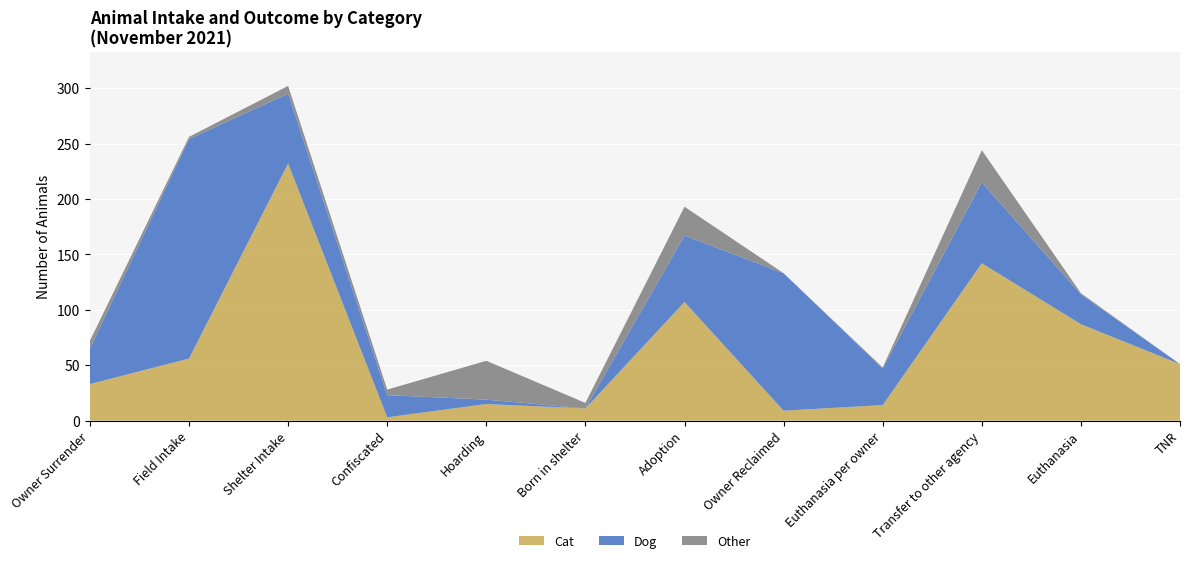

Reading left to right, what are all the values shown in this chart?

Cat: Owner Surrender=33	Field Intake=56	Shelter Intake=232	Confiscated=3	Hoarding=15	Born in shelter=11	Adoption=107	Owner Reclaimed=9	Euthanasia per owner=14	Transfer to other agency=142	Euthanasia=87	TNR=51
Dog: Owner Surrender=32	Field Intake=198	Shelter Intake=63	Confiscated=20	Hoarding=4	Born in shelter=0	Adoption=60	Owner Reclaimed=124	Euthanasia per owner=33	Transfer to other agency=73	Euthanasia=27	TNR=0
Other: Owner Surrender=7	Field Intake=2	Shelter Intake=7	Confiscated=5	Hoarding=35	Born in shelter=5	Adoption=26	Owner Reclaimed=0	Euthanasia per owner=1	Transfer to other agency=29	Euthanasia=1	TNR=0